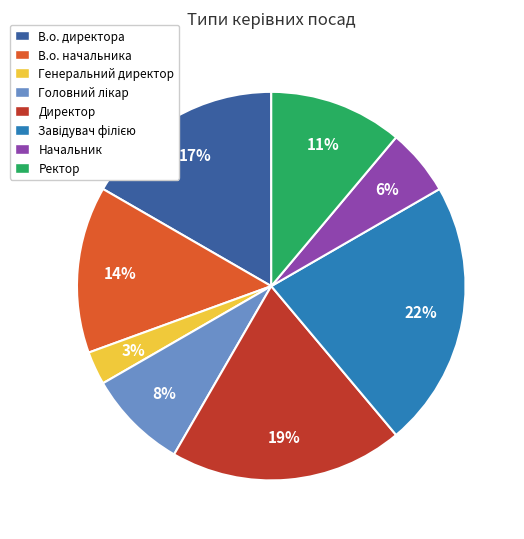

To the nearest percent, what portion does В.о. начальника represent?

14%